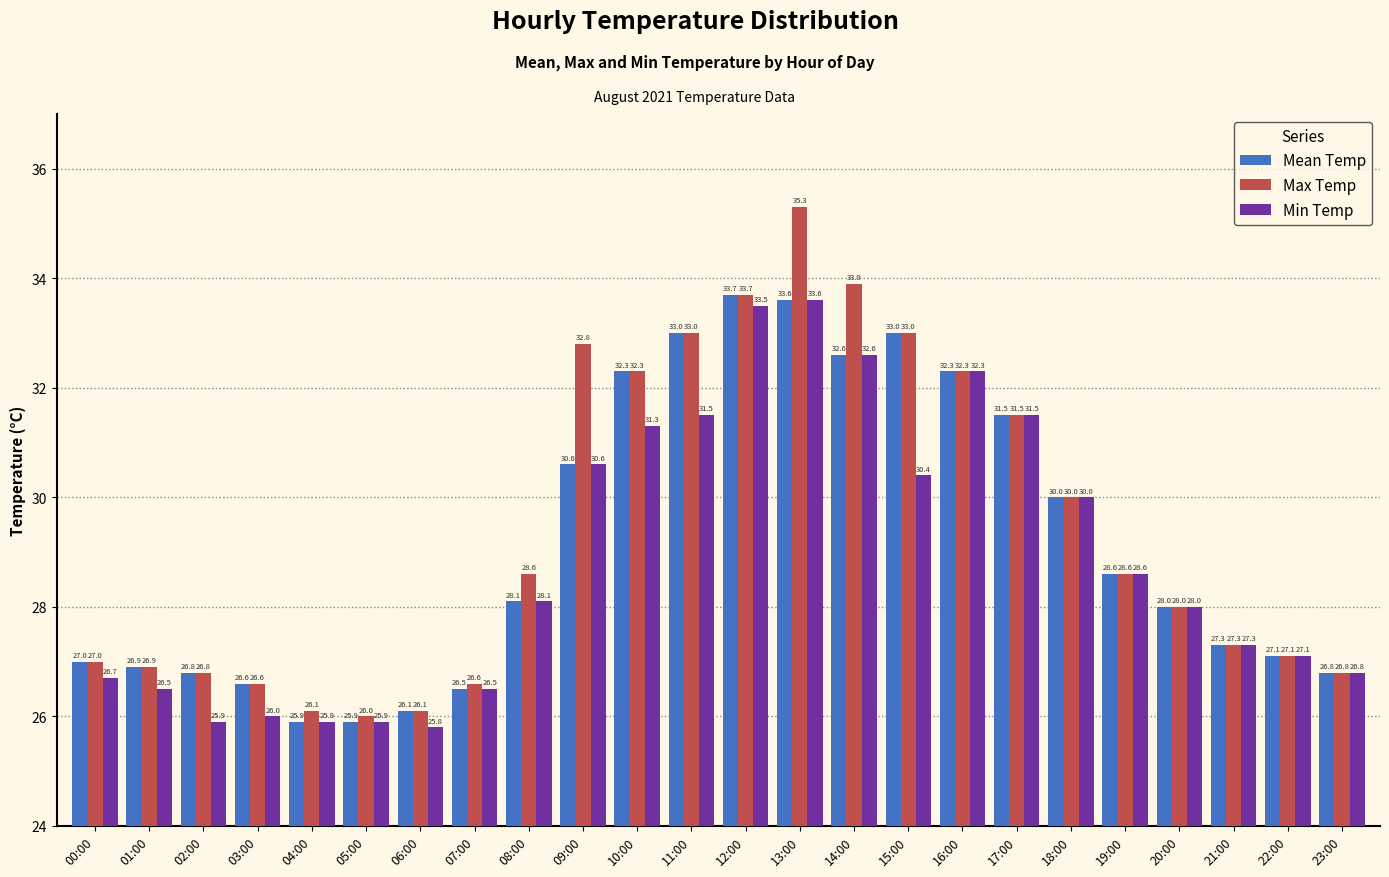

Reading right to left, transcribe all the data shown in this chart.

Mean Temp: 26.8	27.1	27.3	28.0	28.6	30.0	31.5	32.3	33.0	32.6	33.6	33.7	33.0	32.3	30.6	28.1	26.5	26.1	25.9	25.9	26.6	26.8	26.9	27.0
Max Temp: 26.8	27.1	27.3	28.0	28.6	30.0	31.5	32.3	33.0	33.9	35.3	33.7	33.0	32.3	32.8	28.6	26.6	26.1	26.0	26.1	26.6	26.8	26.9	27.0
Min Temp: 26.8	27.1	27.3	28.0	28.6	30.0	31.5	32.3	30.4	32.6	33.6	33.5	31.5	31.3	30.6	28.1	26.5	25.8	25.9	25.9	26.0	25.9	26.5	26.7